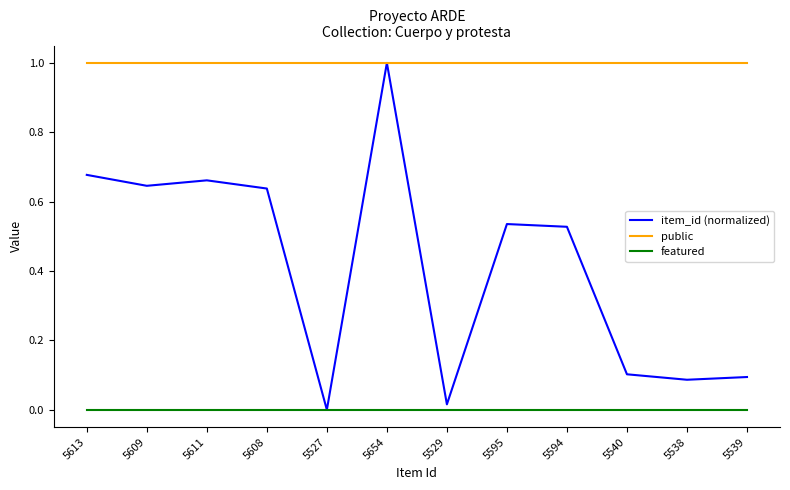

What is the difference between the maximum and second lowest values in the item_id (normalized) series?

1.0